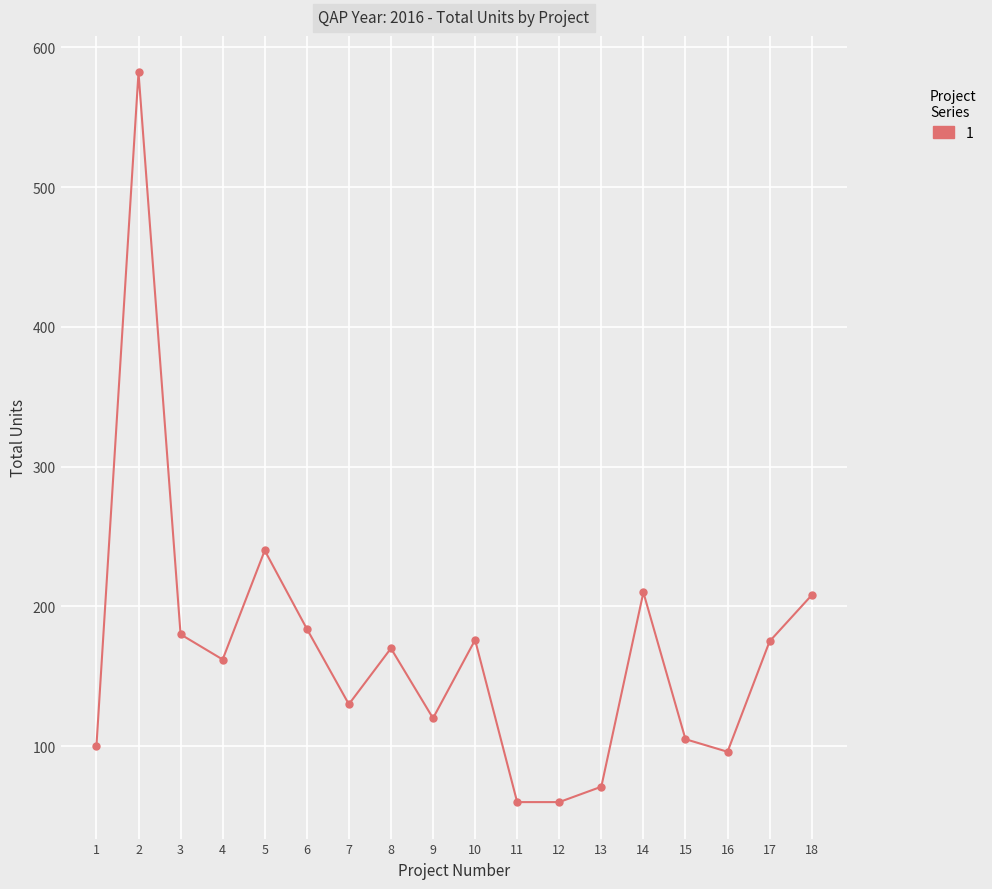

What is the sum of all values?

3029